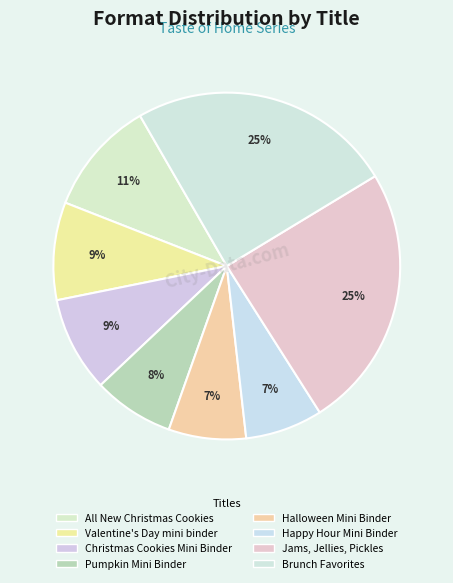

To the nearest percent, what is the difference between the largest and smallest slice percentages?

17%